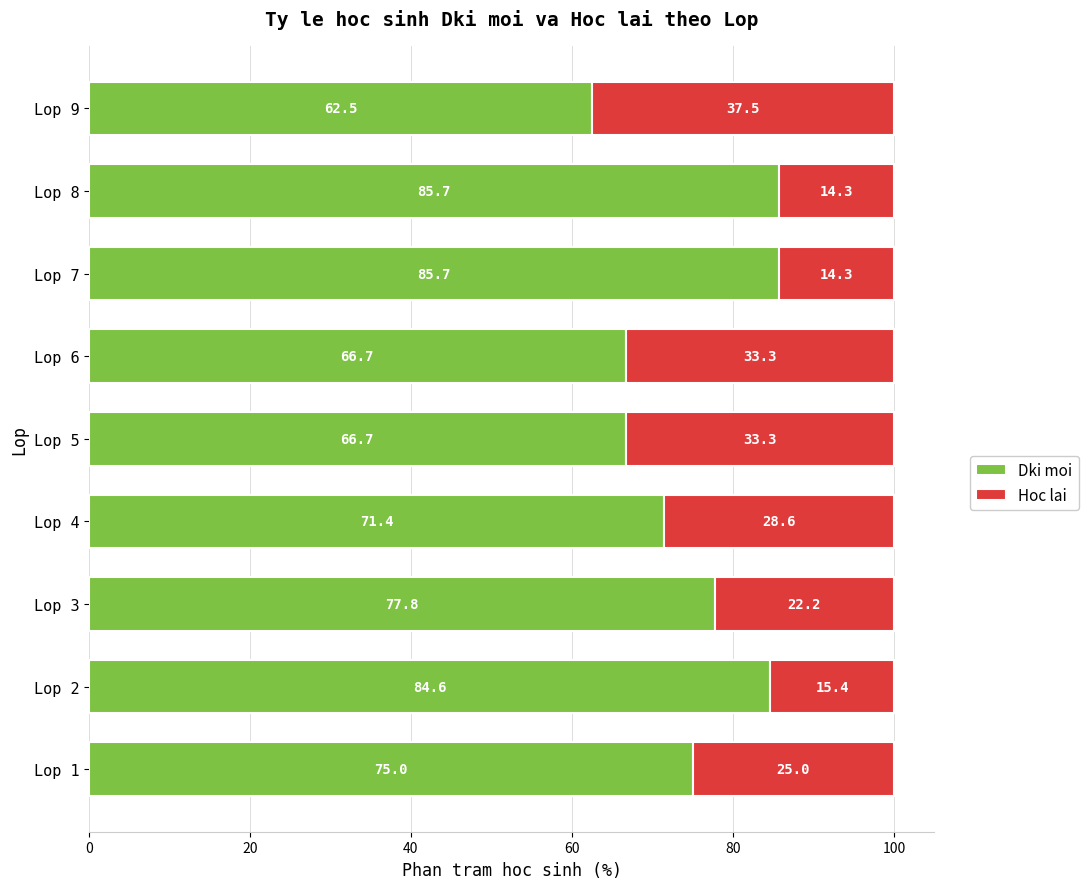

Which category has the lowest value in the Dki moi series?

Lop 9